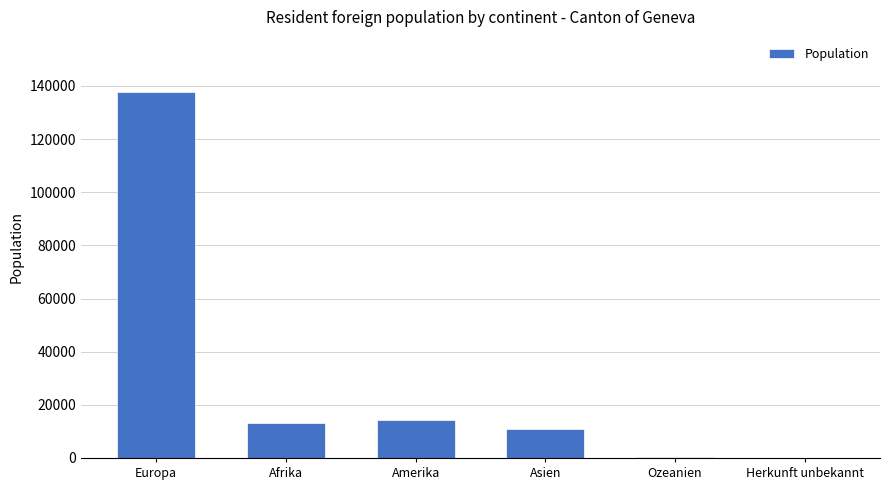

Where is the data nearest to the value 68979?

Amerika